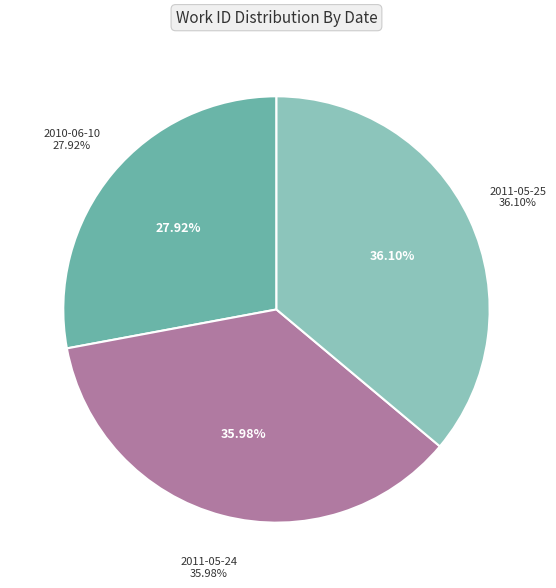

Combined, what portion of the pie is 2011-05-25 and 2010-06-10?

64.0%